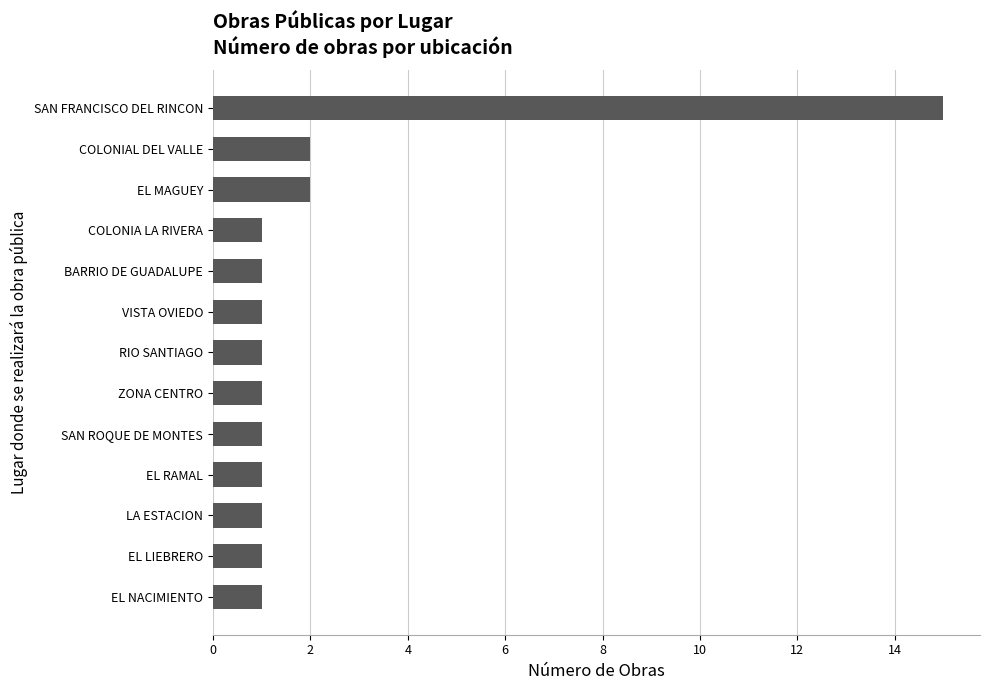

At which category does the chart reach its peak across all series?

SAN FRANCISCO DEL RINCON